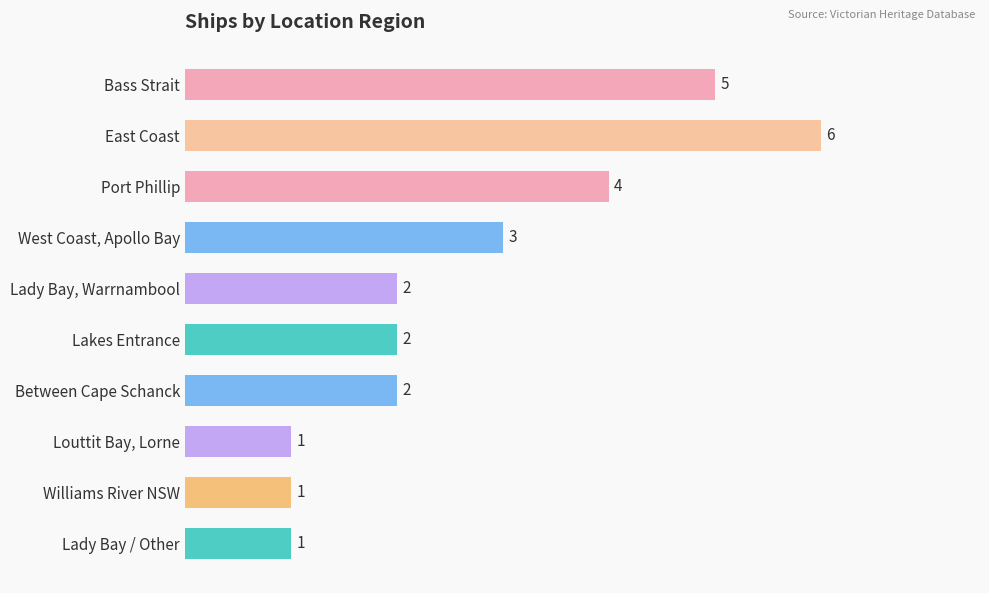

What is the smallest value displayed?

1